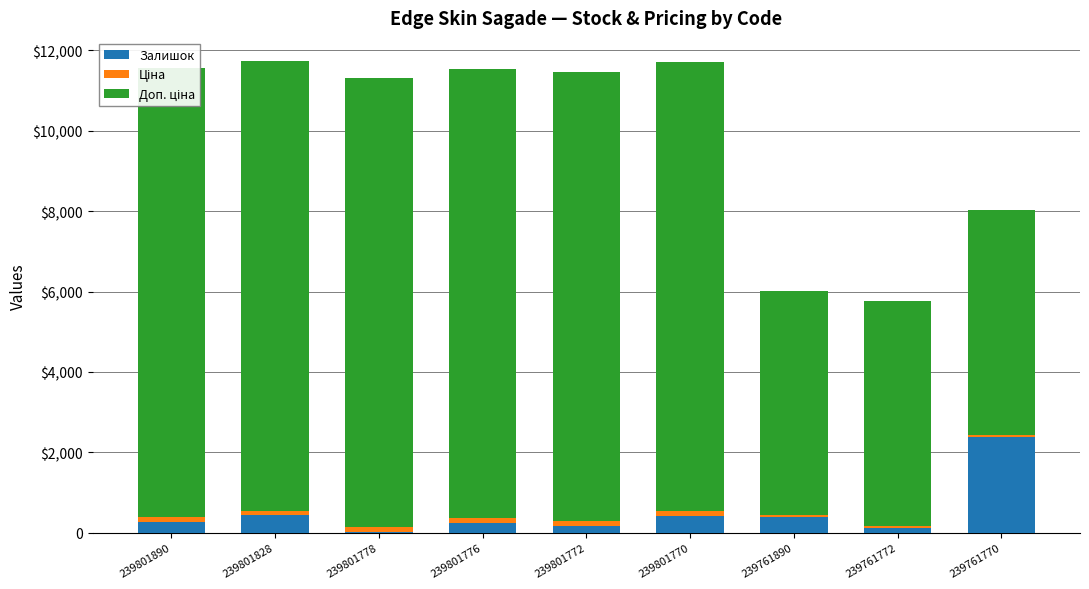

How many bars are there in total?

27